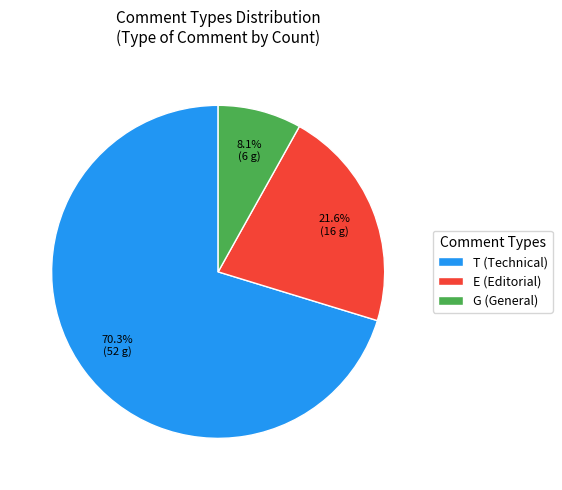

How many segments does this pie chart have?

3